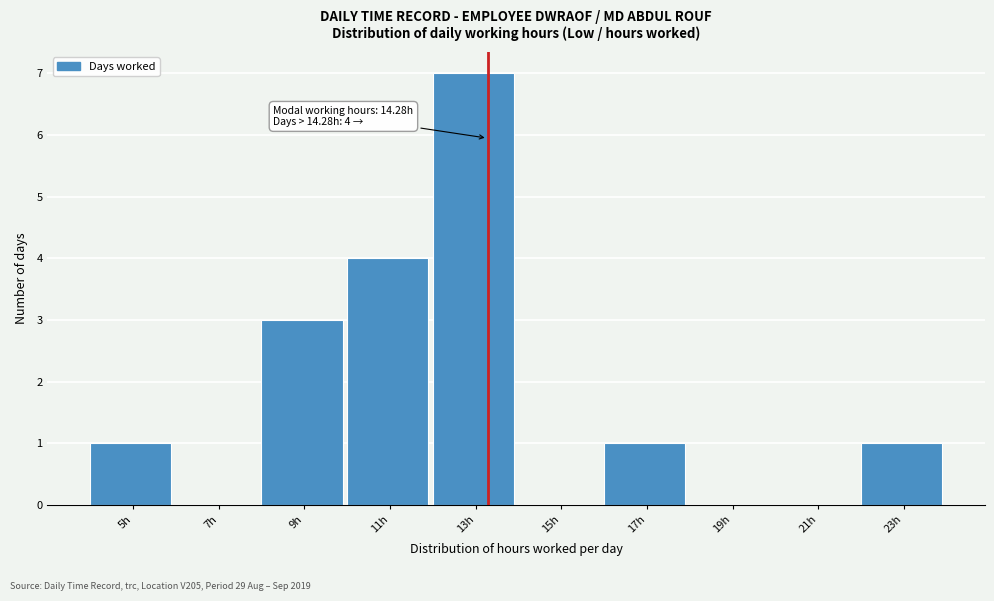

Reading left to right, extract all data points from this chart.

5h=1	7h=0	9h=3	11h=4	13h=7	15h=0	17h=1	19h=0	21h=0	23h=1